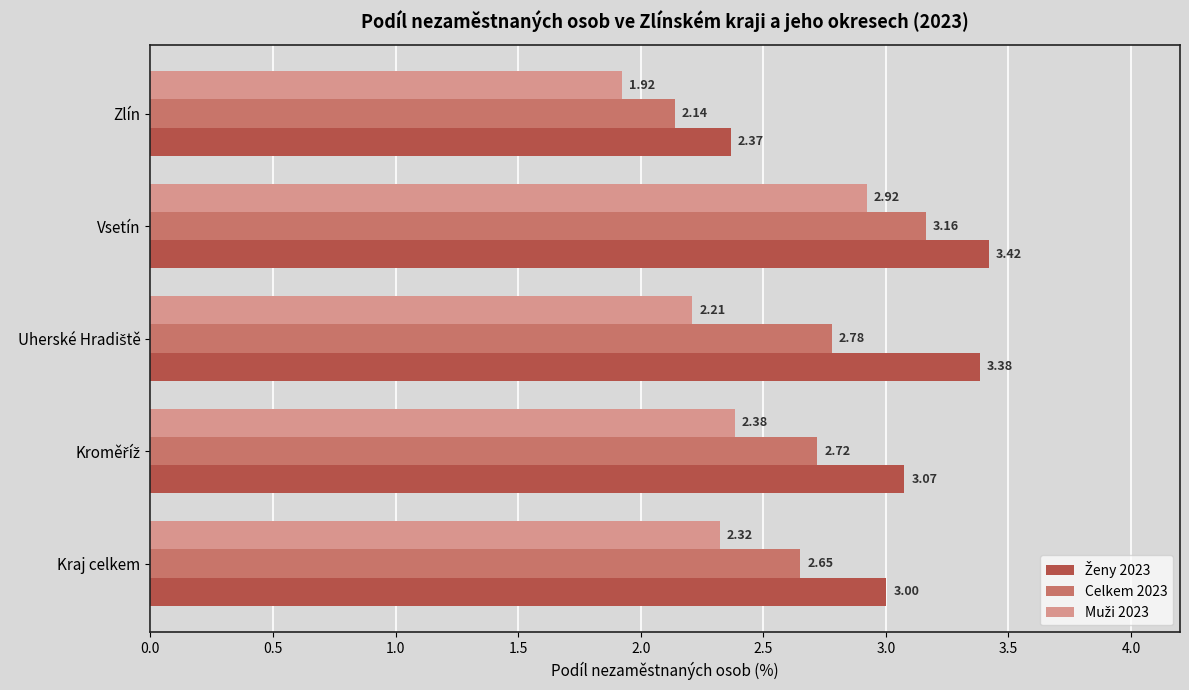

What is the total value across all series at Kraj celkem?

8.0